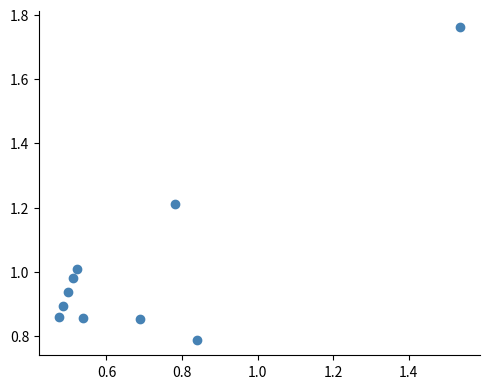

What is the average X value?

0.7